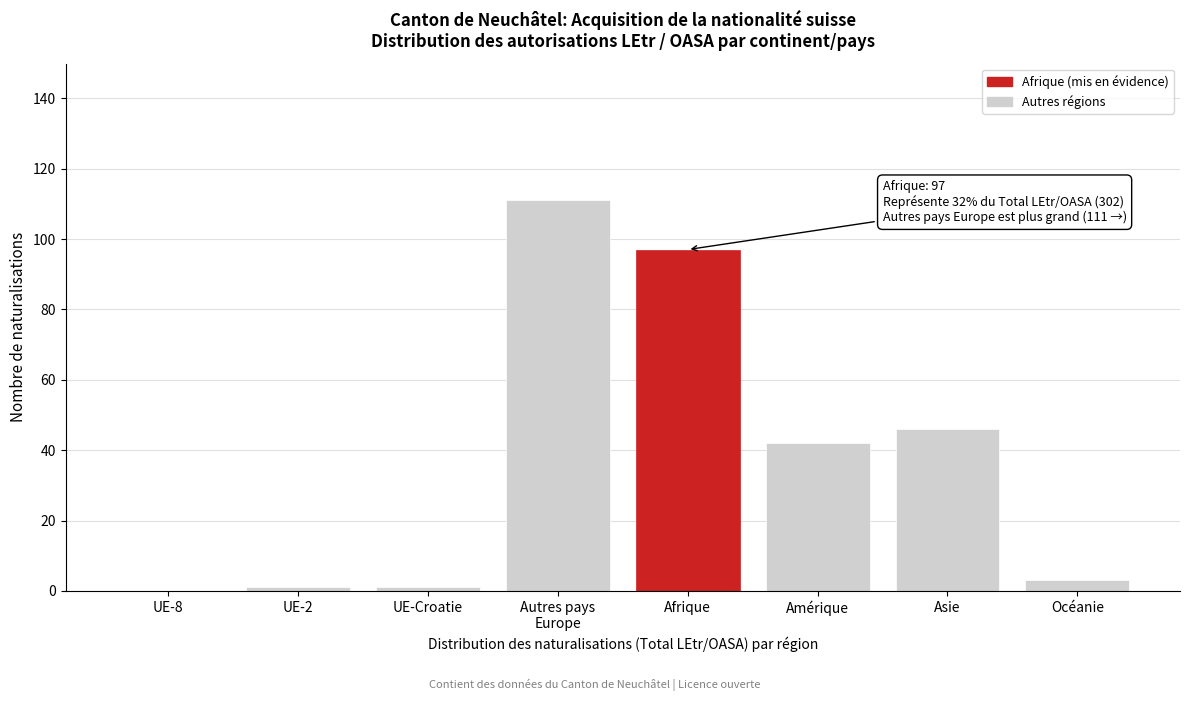

What is the maximum value shown in the chart?

111